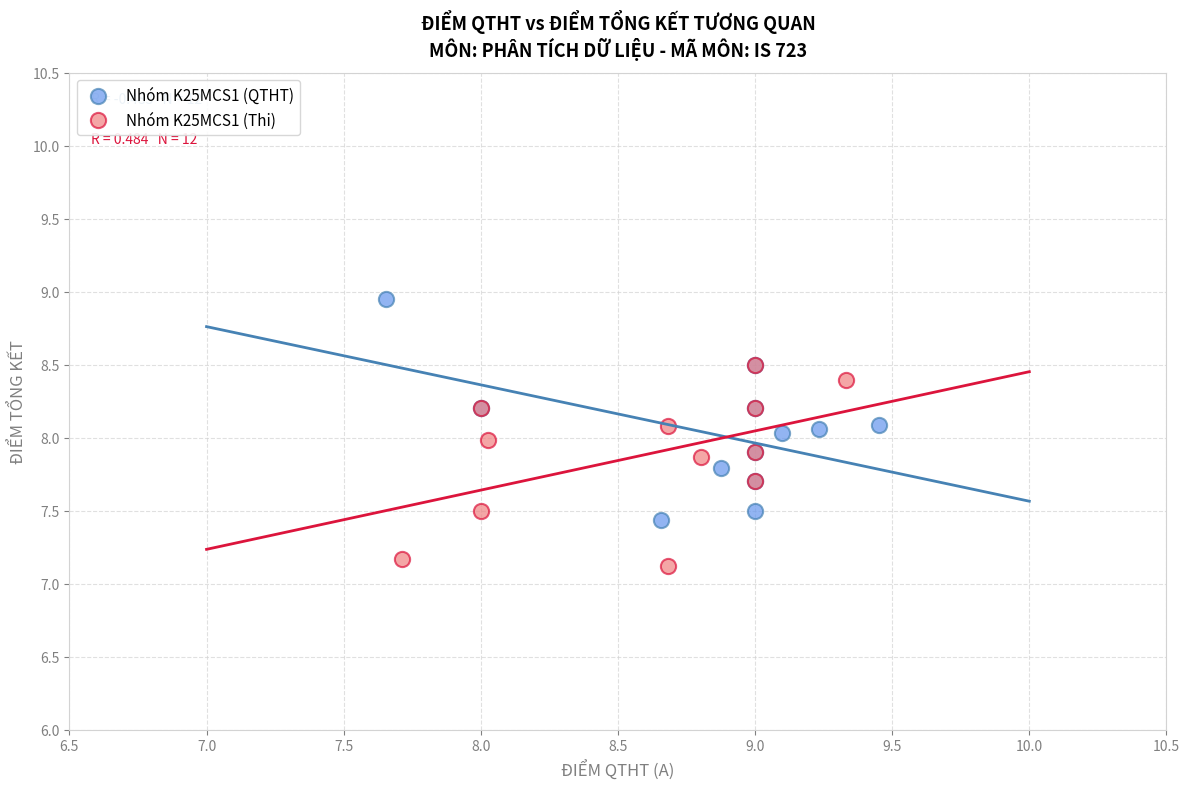

Which series reaches the minimum Y coordinate?

Nhóm K25MCS1 (Thi)